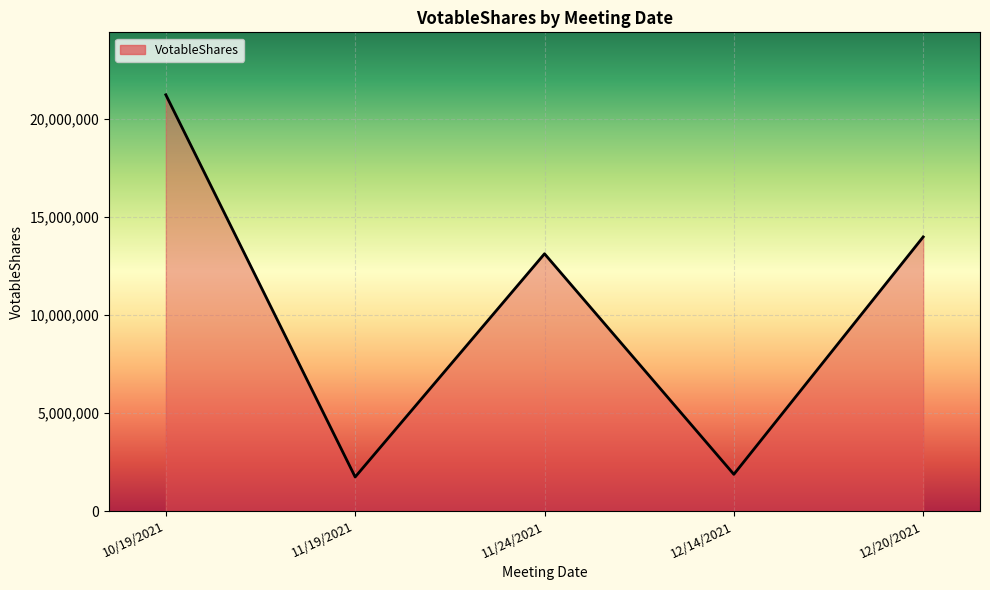

Is it true that the value at 11/24/2021 is 5518548?

False